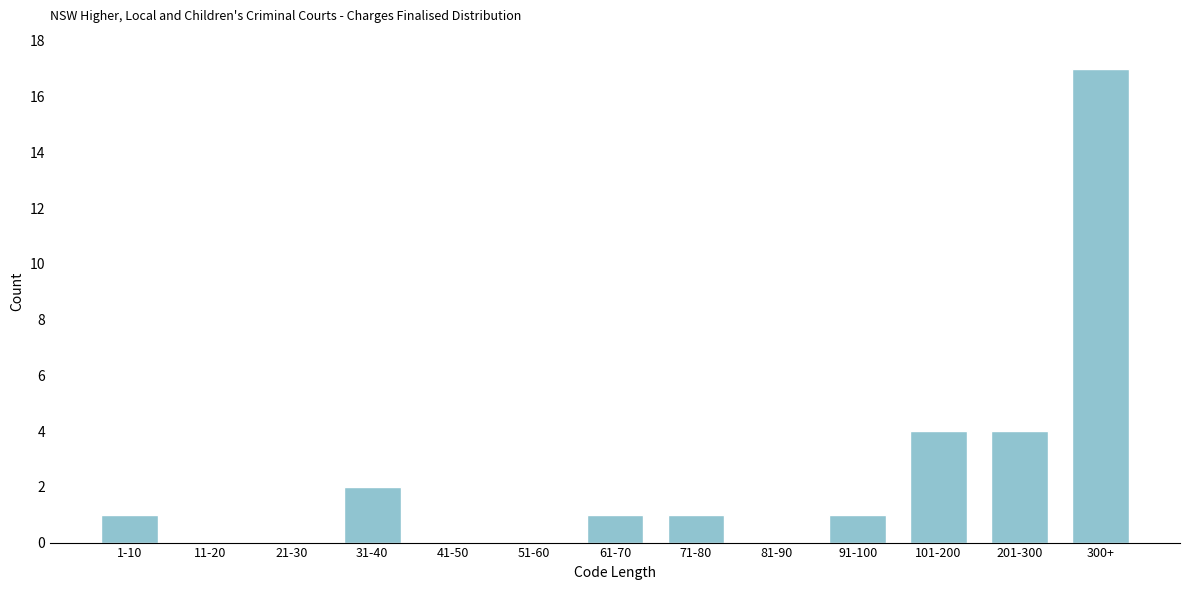

Reading left to right, what are all the values shown in this chart?

1-10=1	11-20=0	21-30=0	31-40=2	41-50=0	51-60=0	61-70=1	71-80=1	81-90=0	91-100=1	101-200=4	201-300=4	300+=17